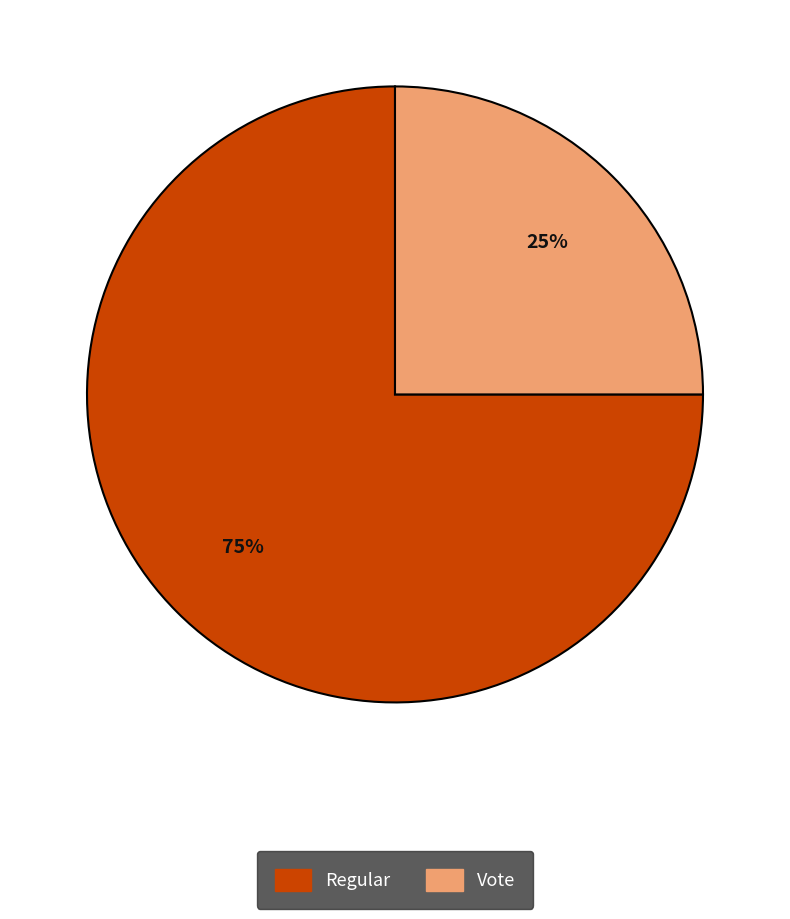

Is it true that Regular is 81% of the pie?

False